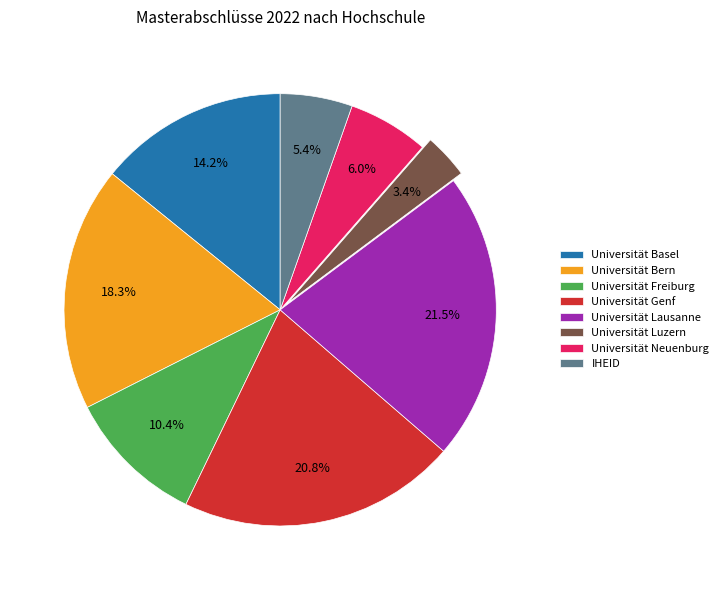

What is the largest slice in the pie chart?

Universität Lausanne